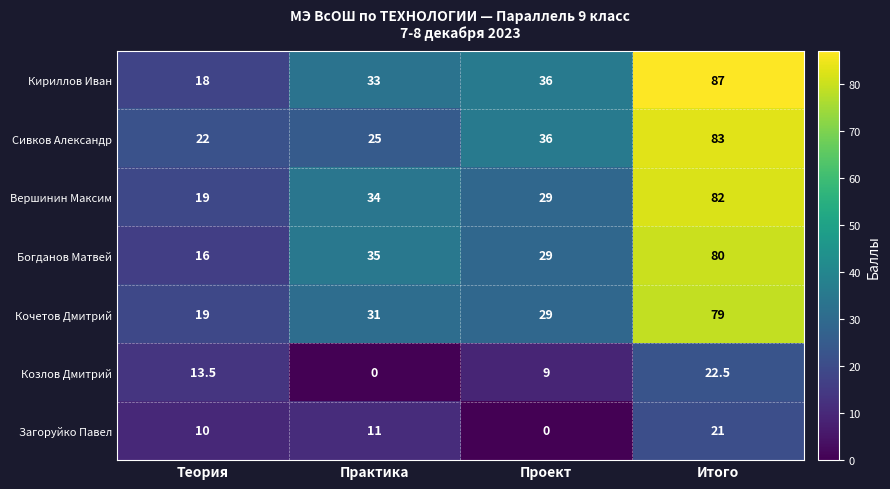

What is the difference between the highest and lowest values at Итого?

66.0